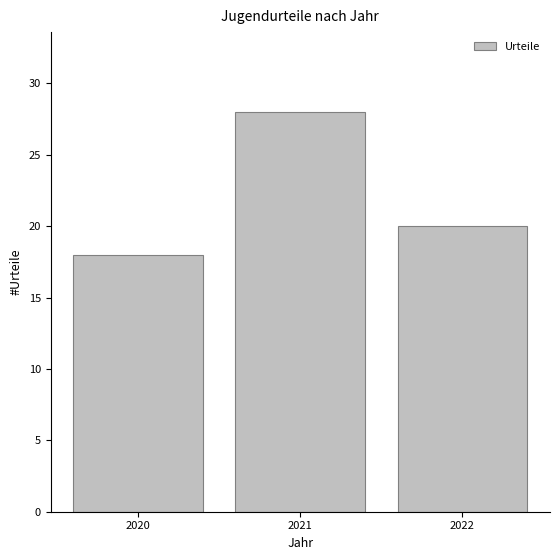

Reading left to right, what are all the values shown in this chart?

18	28	20